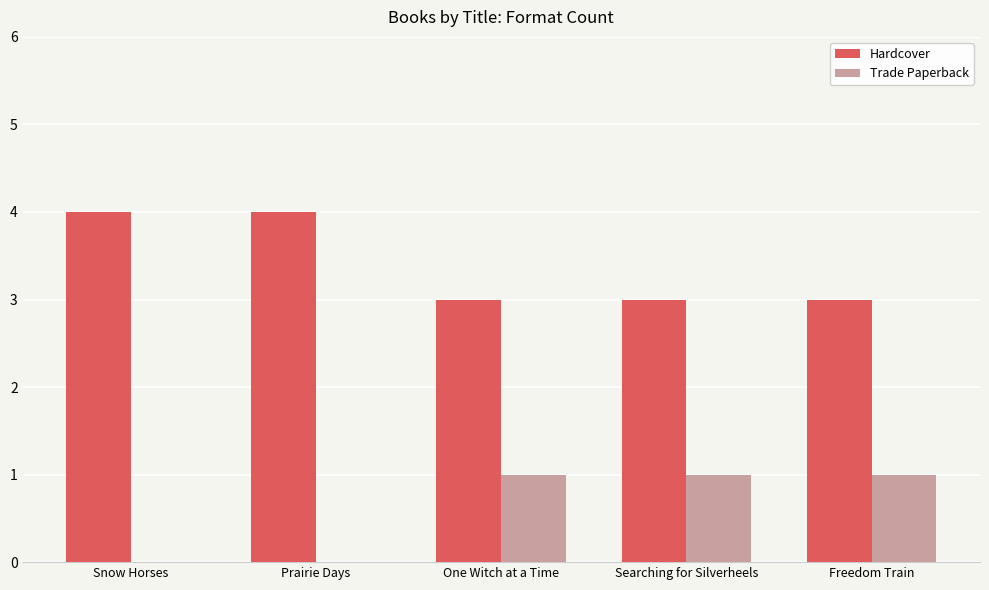

True or false: Hardcover has a value of 3 at Freedom Train.

True